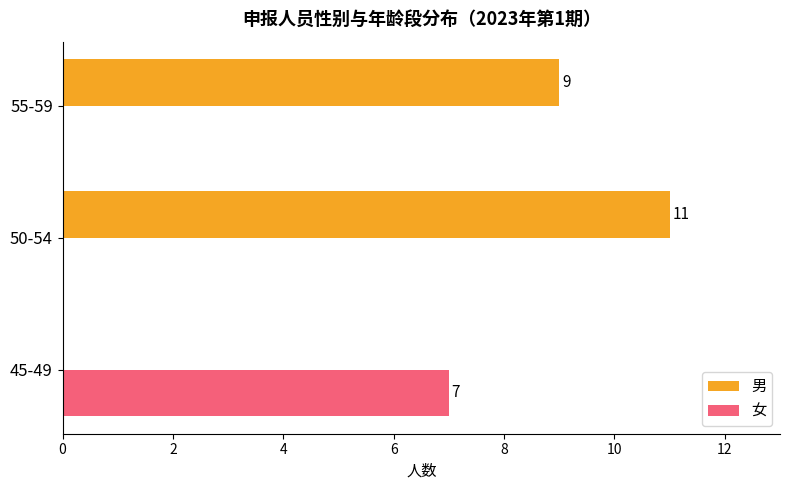

What is the highest value of the 男 series?

11